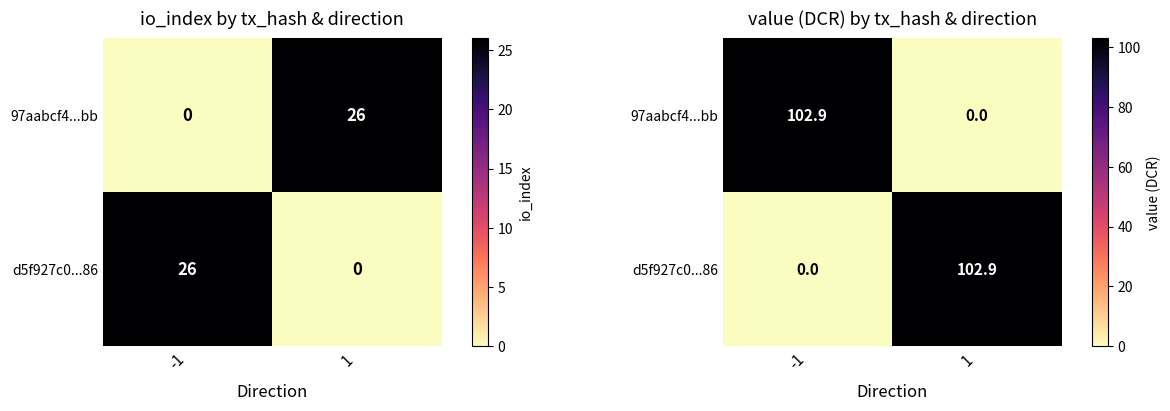

What is the approximate value of 97aabcf4...bb at -1?

102.9